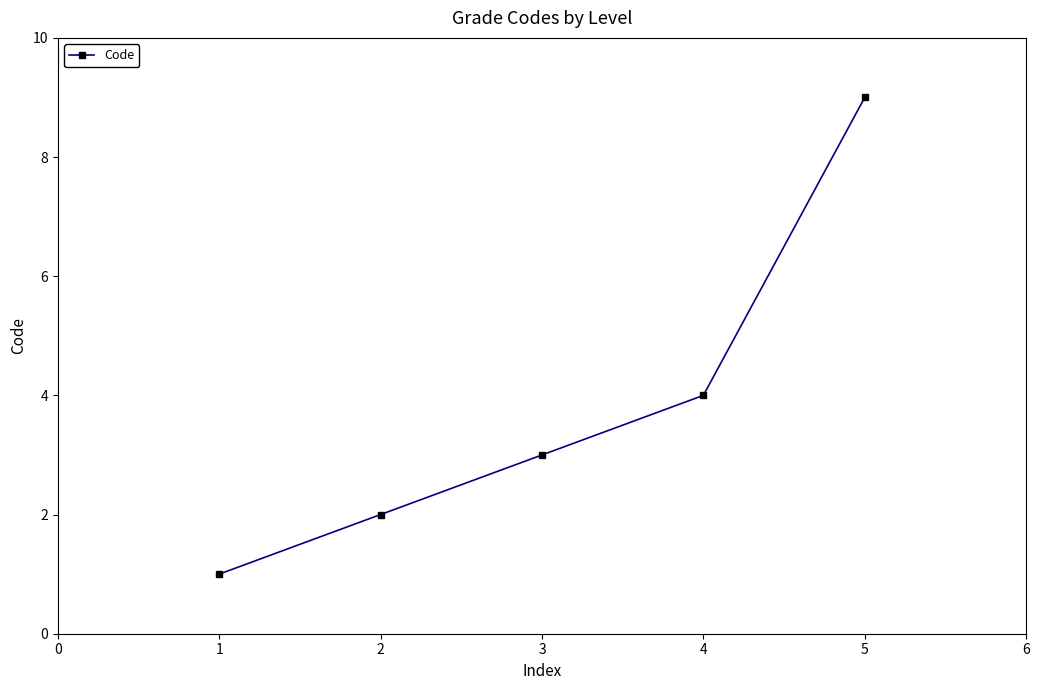

What is the ratio of the value at 4 to the value at 3?

1.3